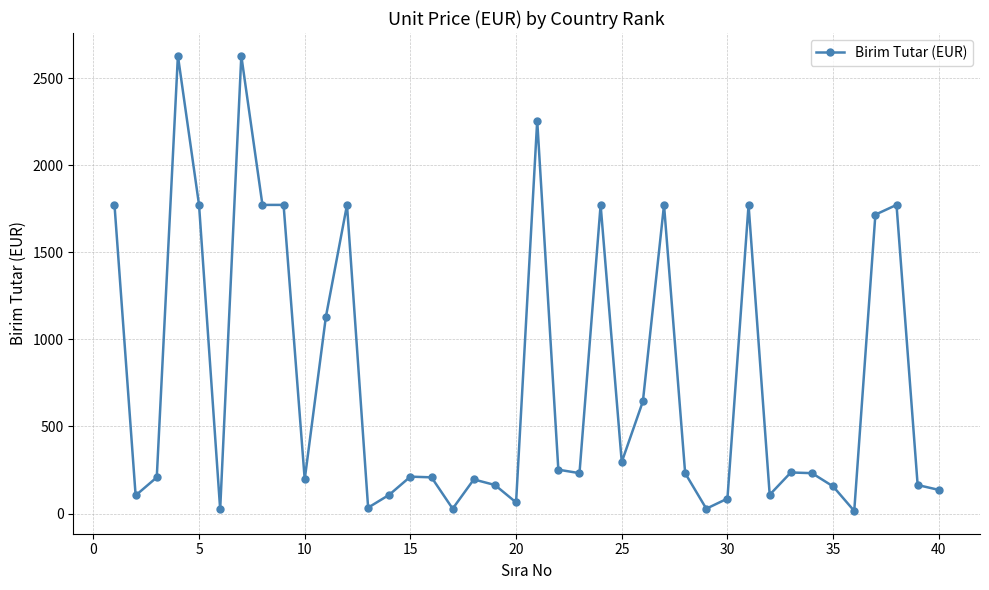

True or false: there are more than 2 points higher than both neighbors.

True